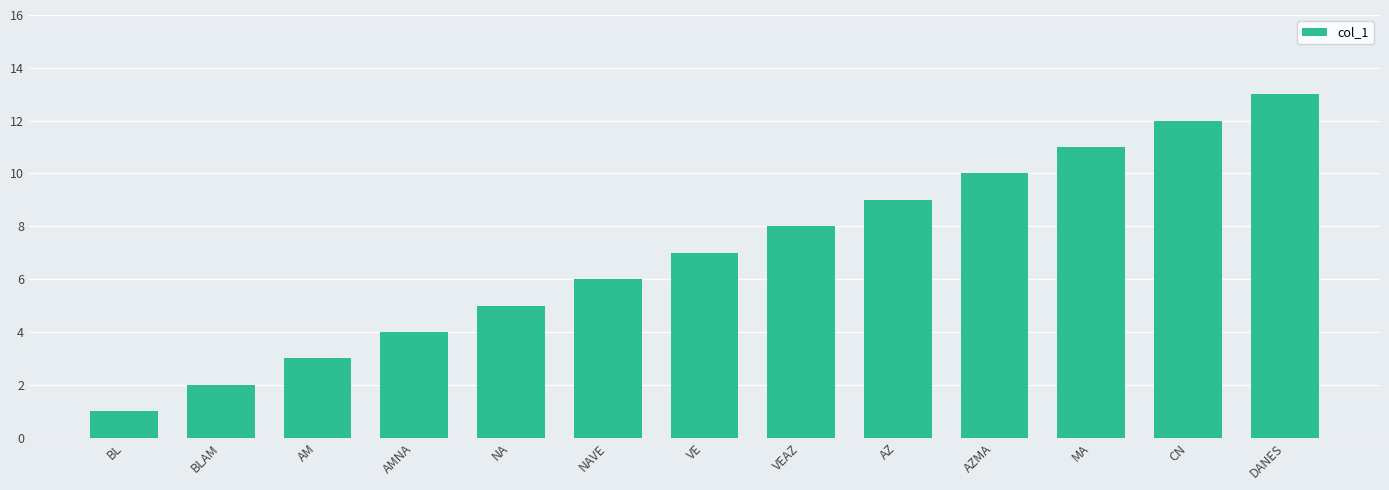

Which has a higher value, BL or VE?

VE